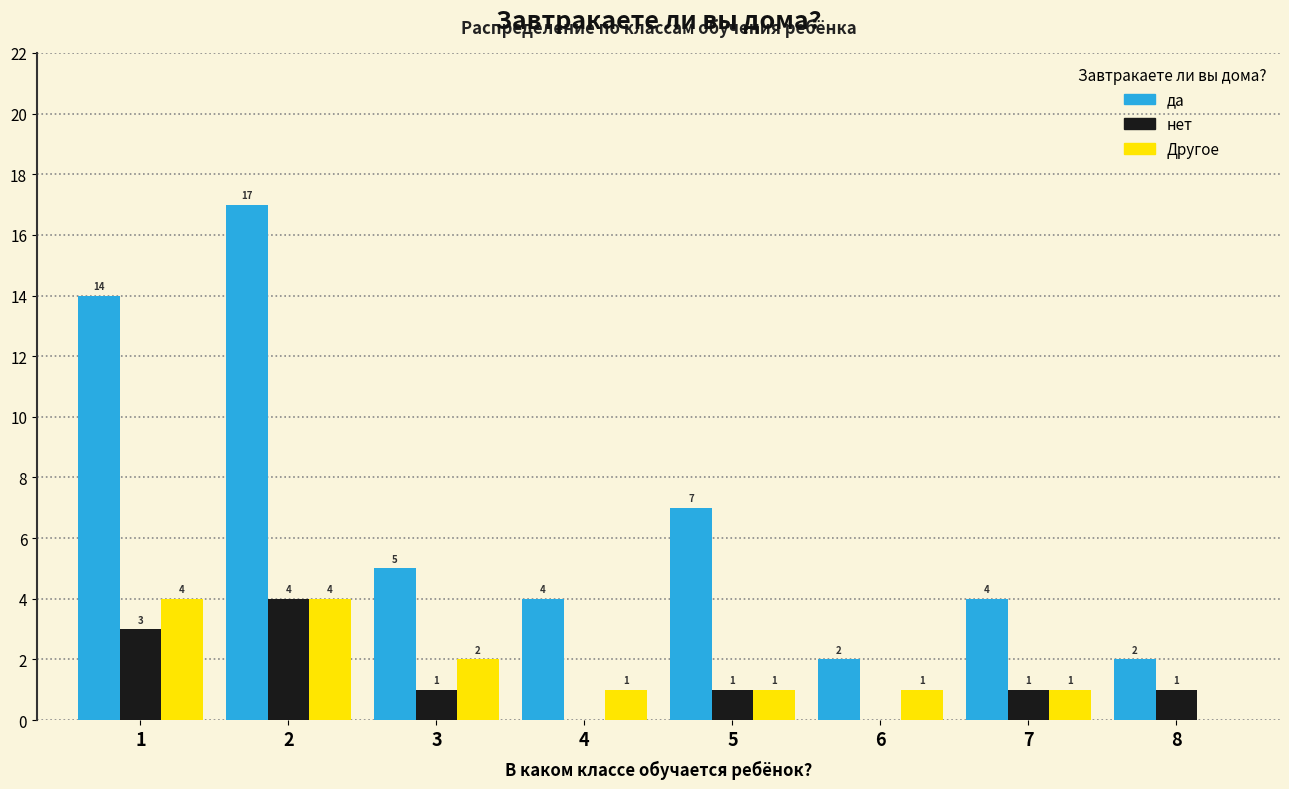

Reading left to right, what are all the values shown in this chart?

да: 14	17	5	4	7	2	4	2
нет: 3	4	1	0	1	0	1	1
Другое: 4	4	2	1	1	1	1	0